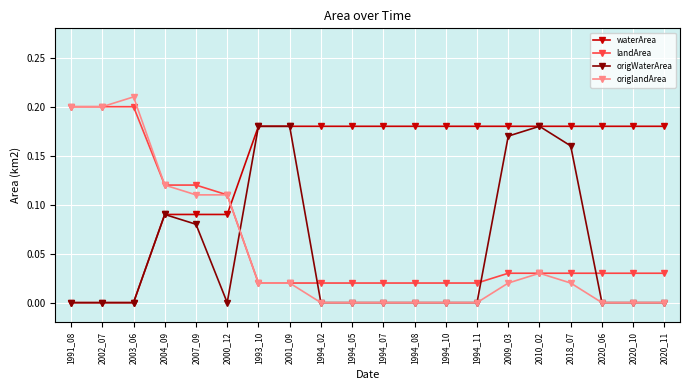

What is the total value across all series at 2007_09?

0.4